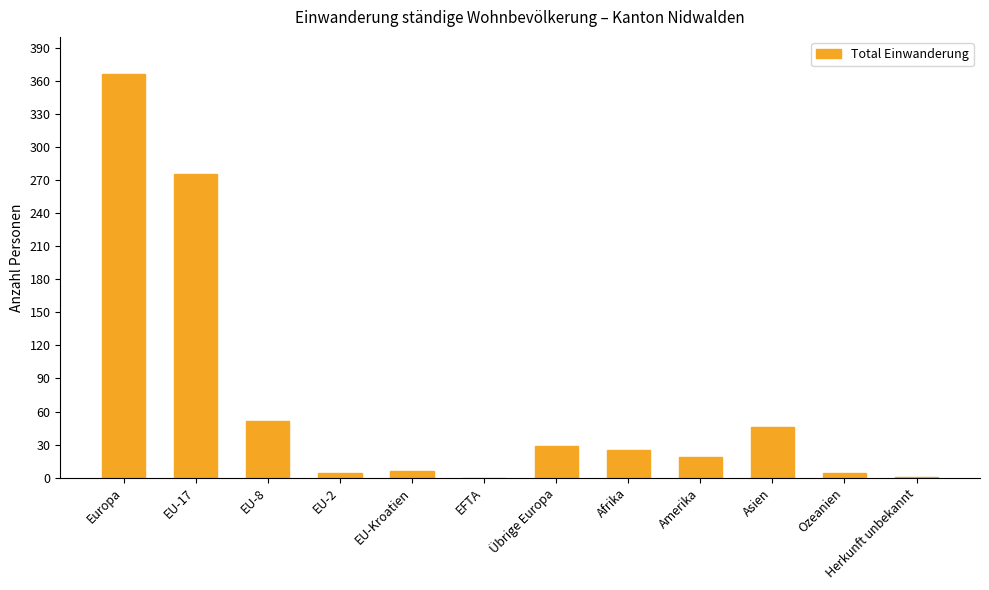

What is the change in value from EU-2 to Afrika?

+21